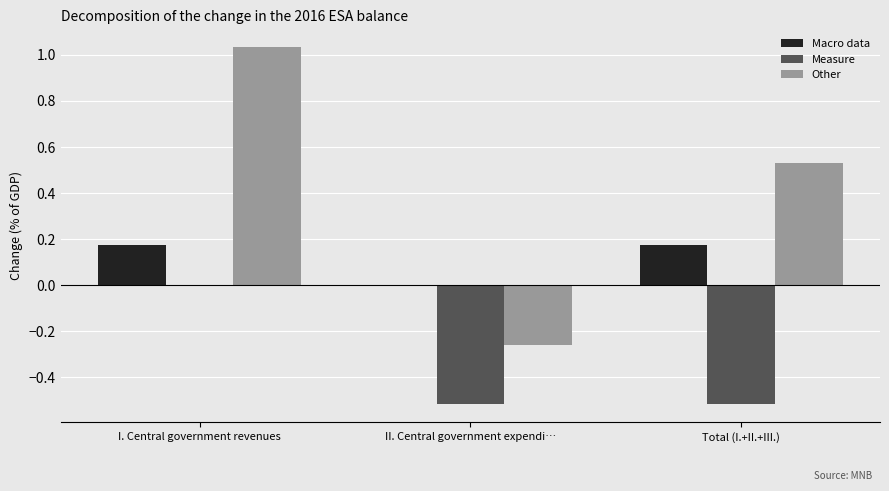

Is the value of Macro data at II. Central government expendi… greater than the value of Other at Total (I.+II.+III.)?

No